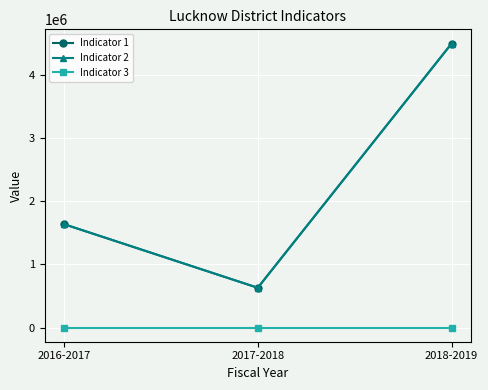

Is this an area chart (filled region under the line)?

No